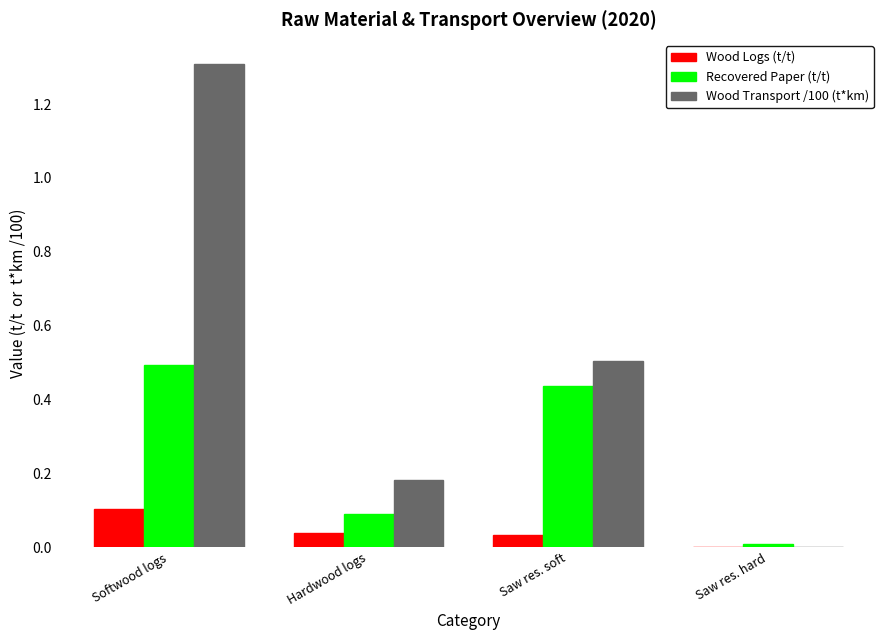

At which category is the sum across all series the highest?

Softwood logs